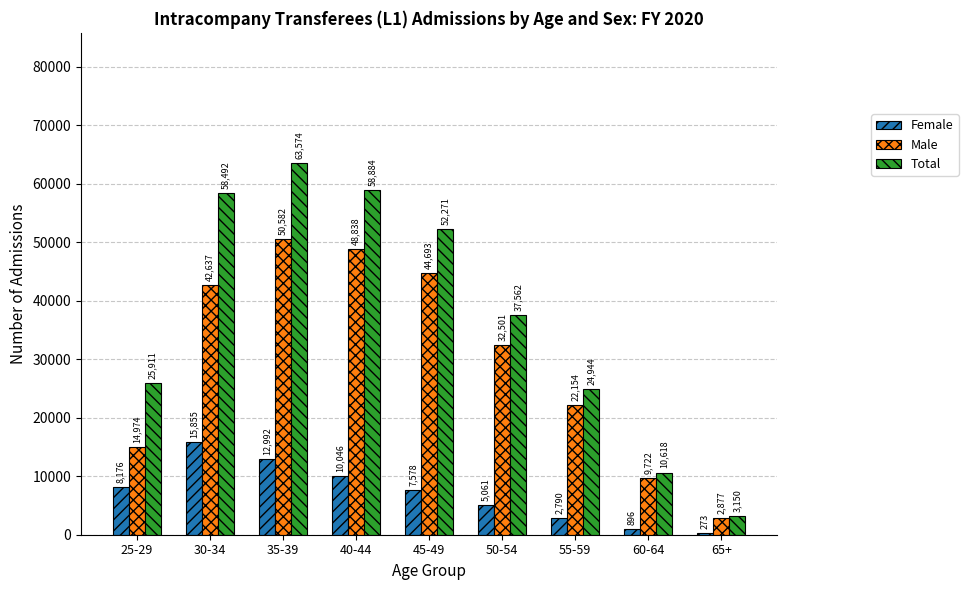

Rank the series at 35-39 from lowest to highest value.

Female, Male, Total